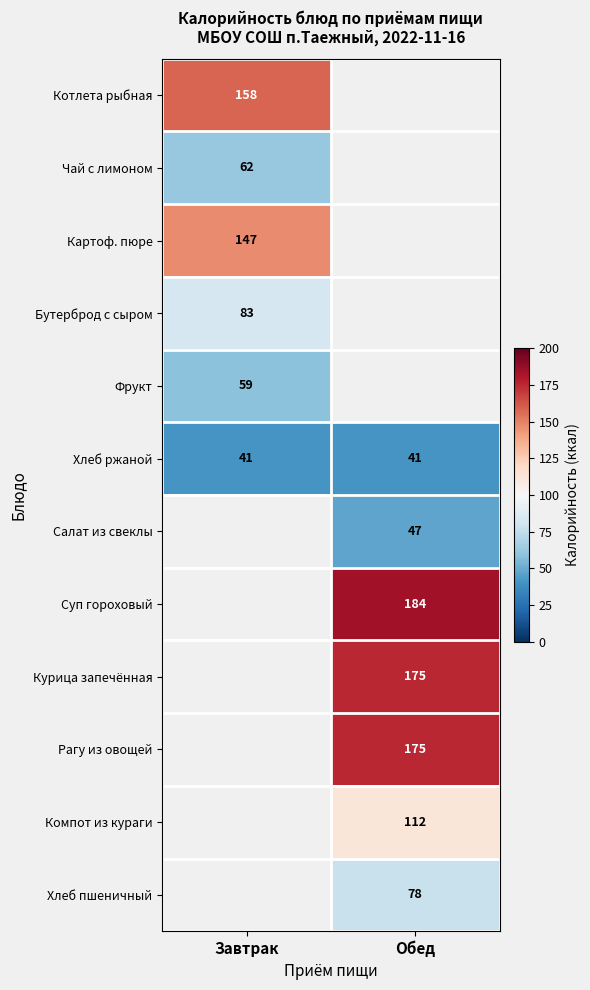

How many distinct data groups are displayed?

12